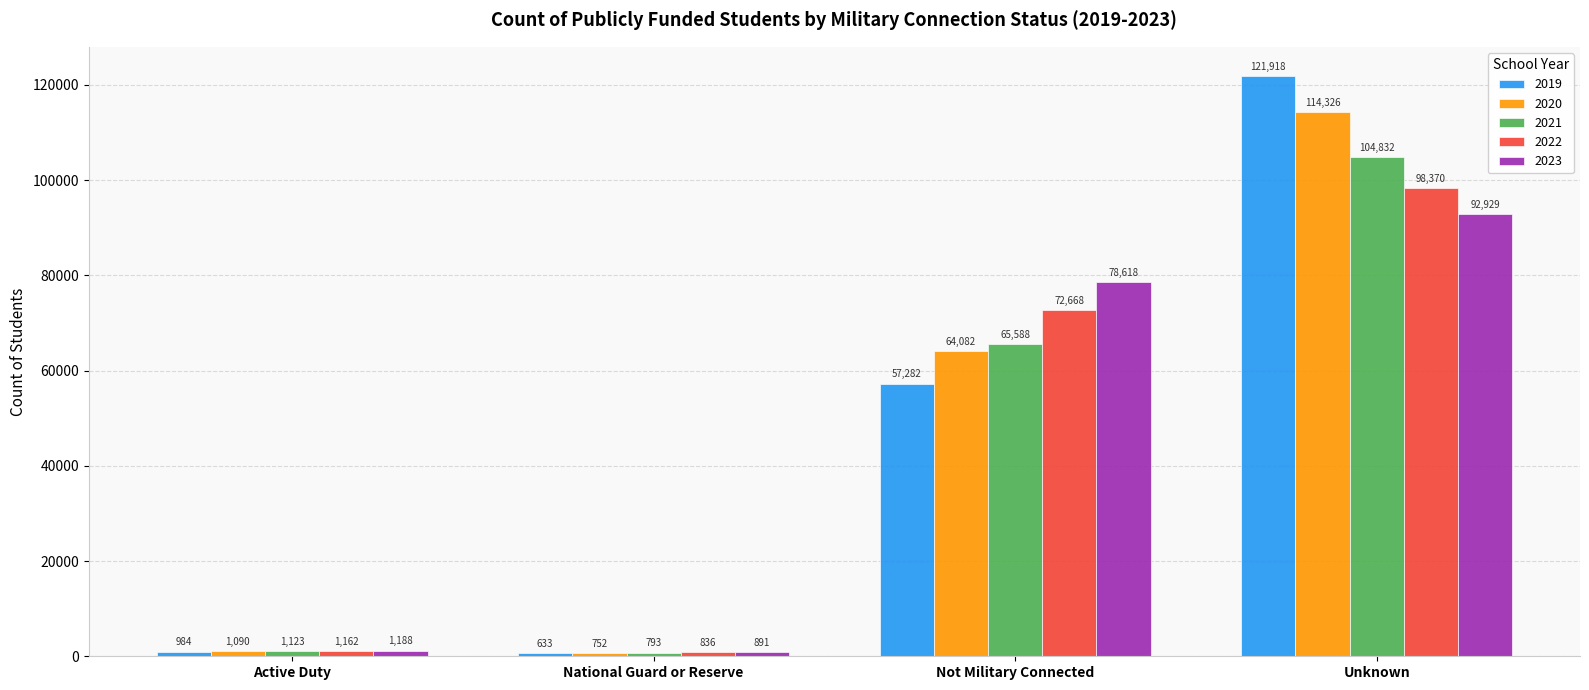

Reading left to right, extract all data points from this chart.

2019: 984	633	57282	121918
2020: 1090	752	64082	114326
2021: 1123	793	65588	104832
2022: 1162	836	72668	98370
2023: 1188	891	78618	92929